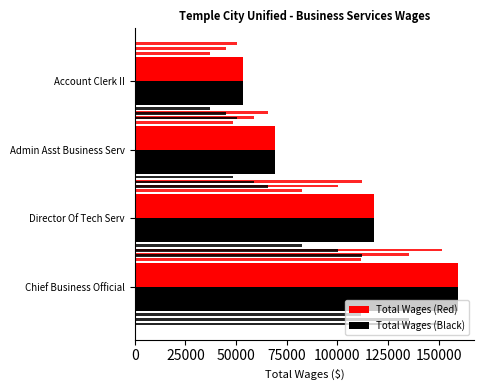

Between Admin Asst Business Serv and Account Clerk II, which series saw the biggest shift?

Total Wages (Red)